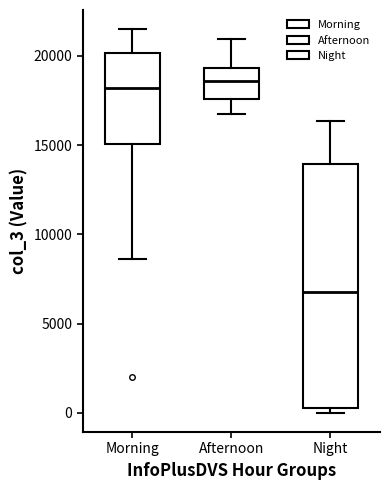

Where does the median line of the box for Afternoon sit on the y-axis? The values are not printed on the chart, so give them approximately, as read against the axis.

18500